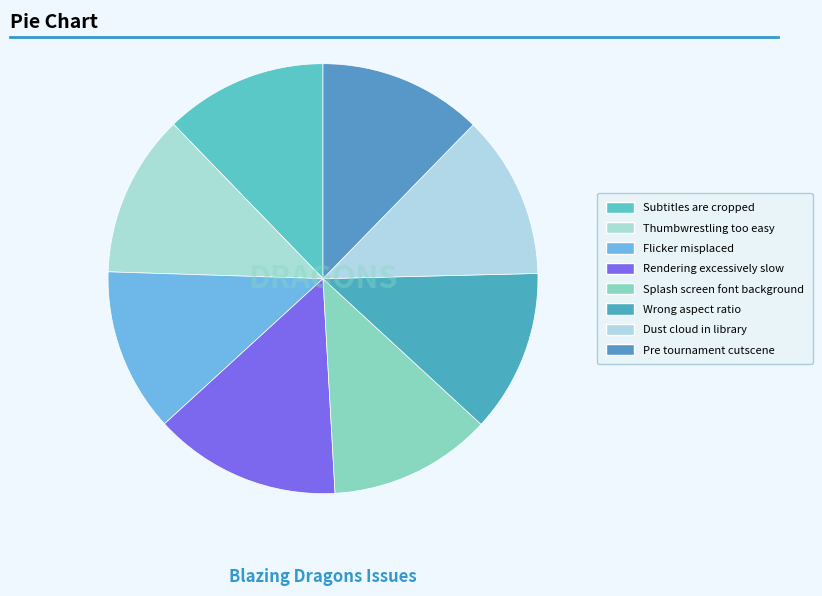

Does any single category account for the majority?

No